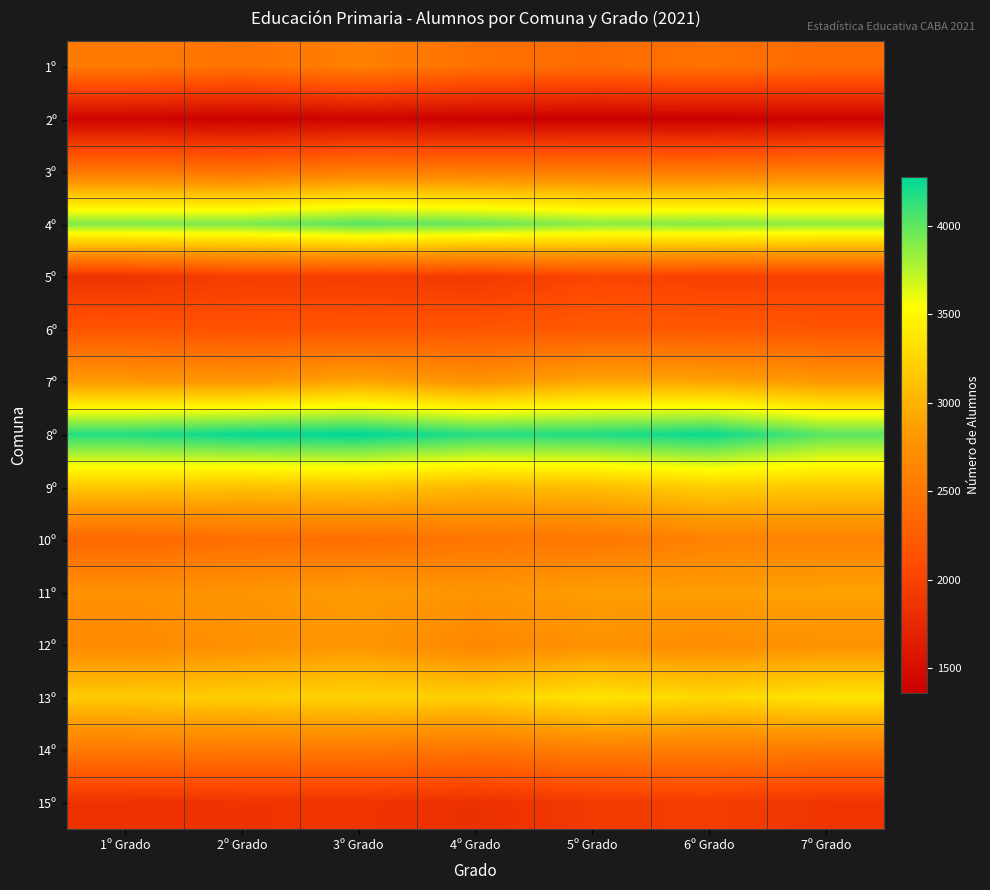

At how many categories does at least one series exceed 1688?

7